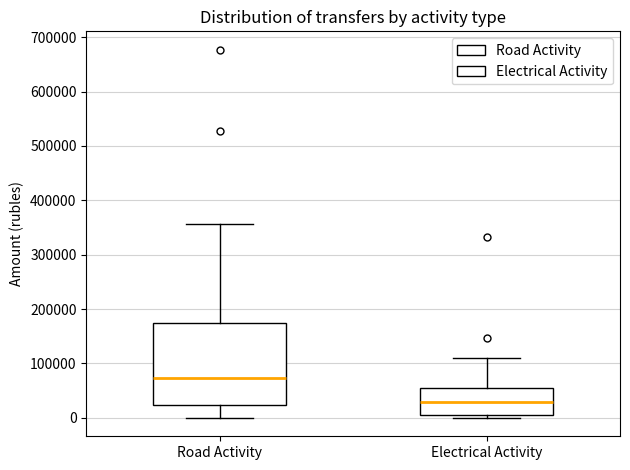

Which box is the tallest, from its lower edge to its upper edge?

Road Activity